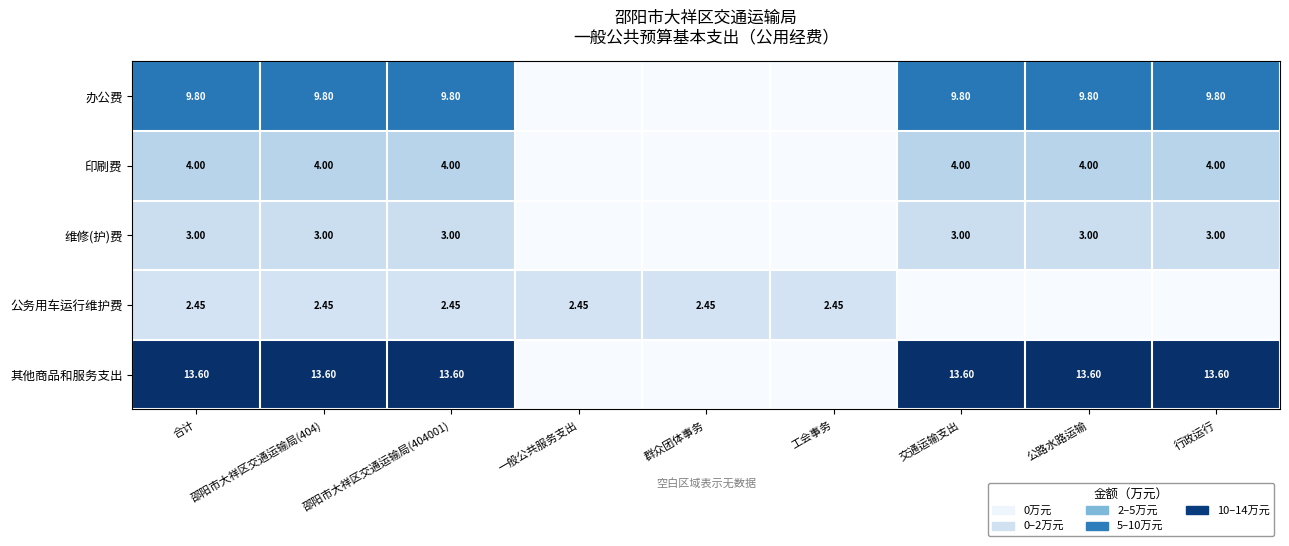

Is the value of 其他商品和服务支出 at 邵阳市大祥区交通运输局(404001) greater than the value of 维修(护)费 at 交通运输支出?

Yes